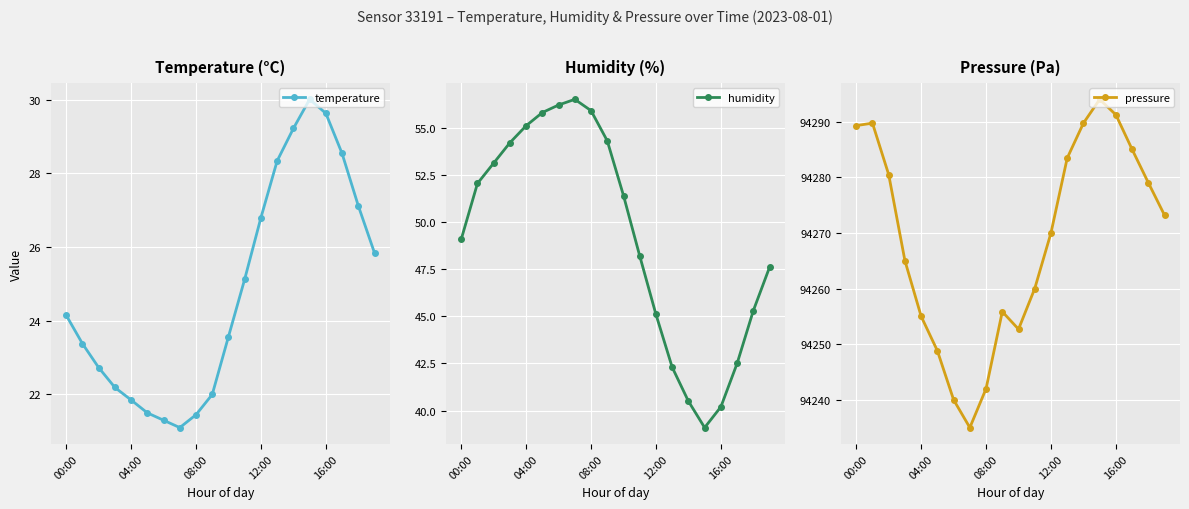

What is the lowest value of the temperature series?

21.1